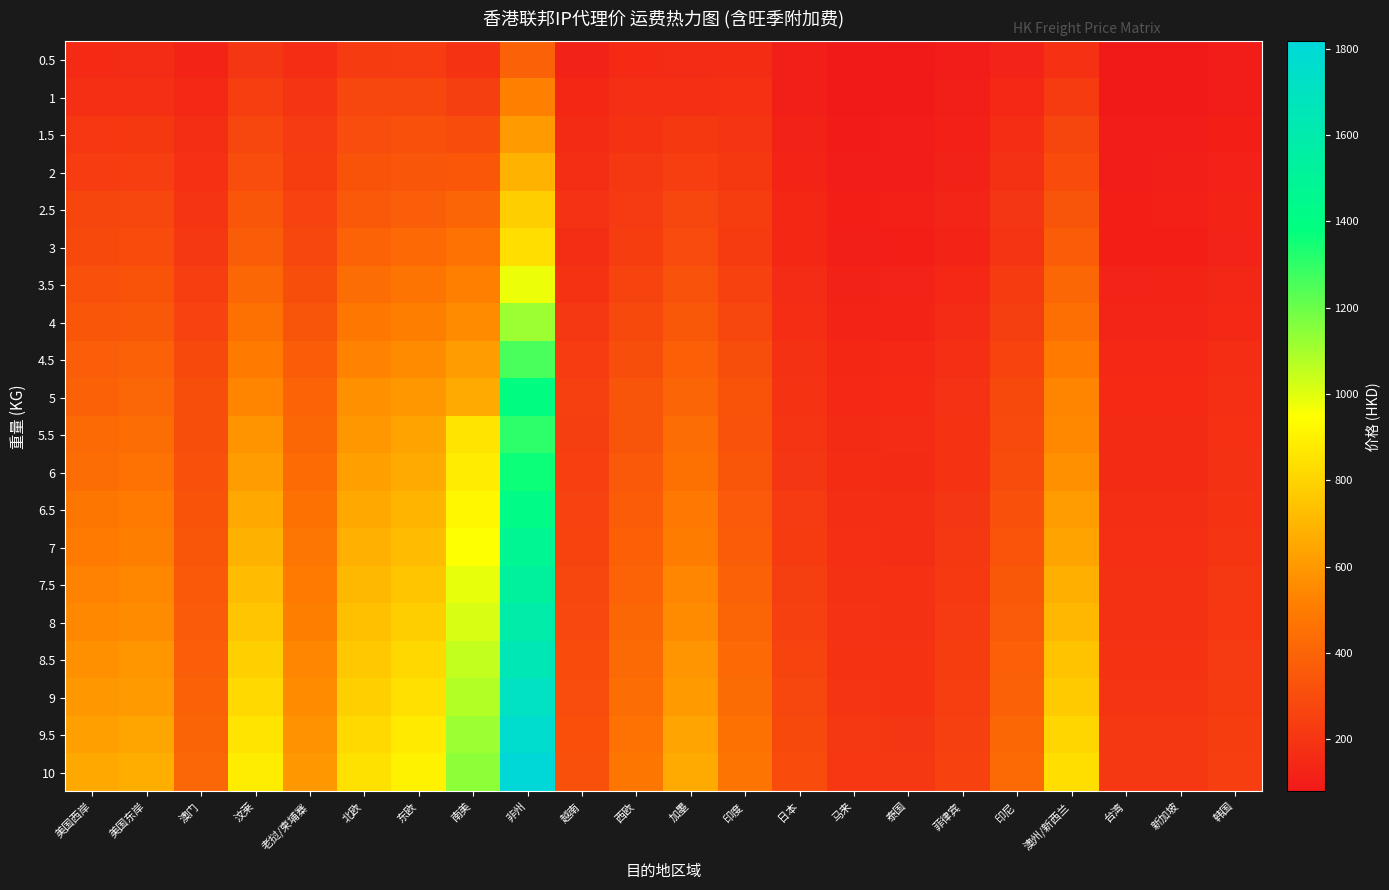

What is the smallest value displayed?

79.8